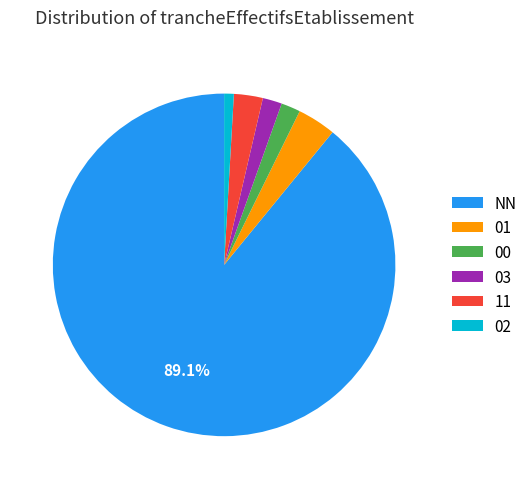

Which has a higher value, NN or 01?

NN